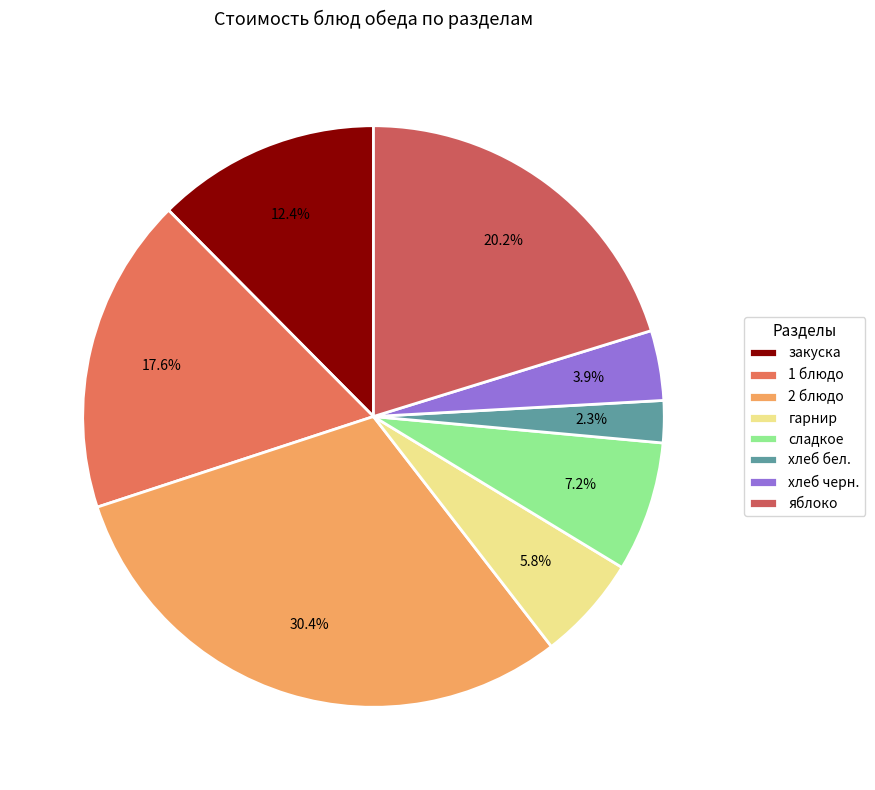

Which slice is the smallest?

хлеб бел.